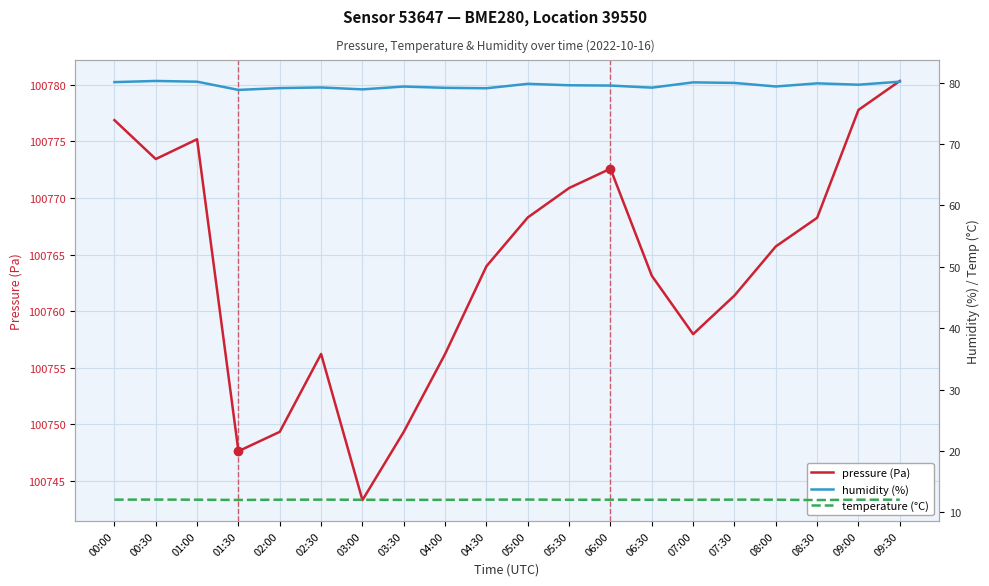

What is the value of the humidity (%) point at the 12th from the left?

79.6